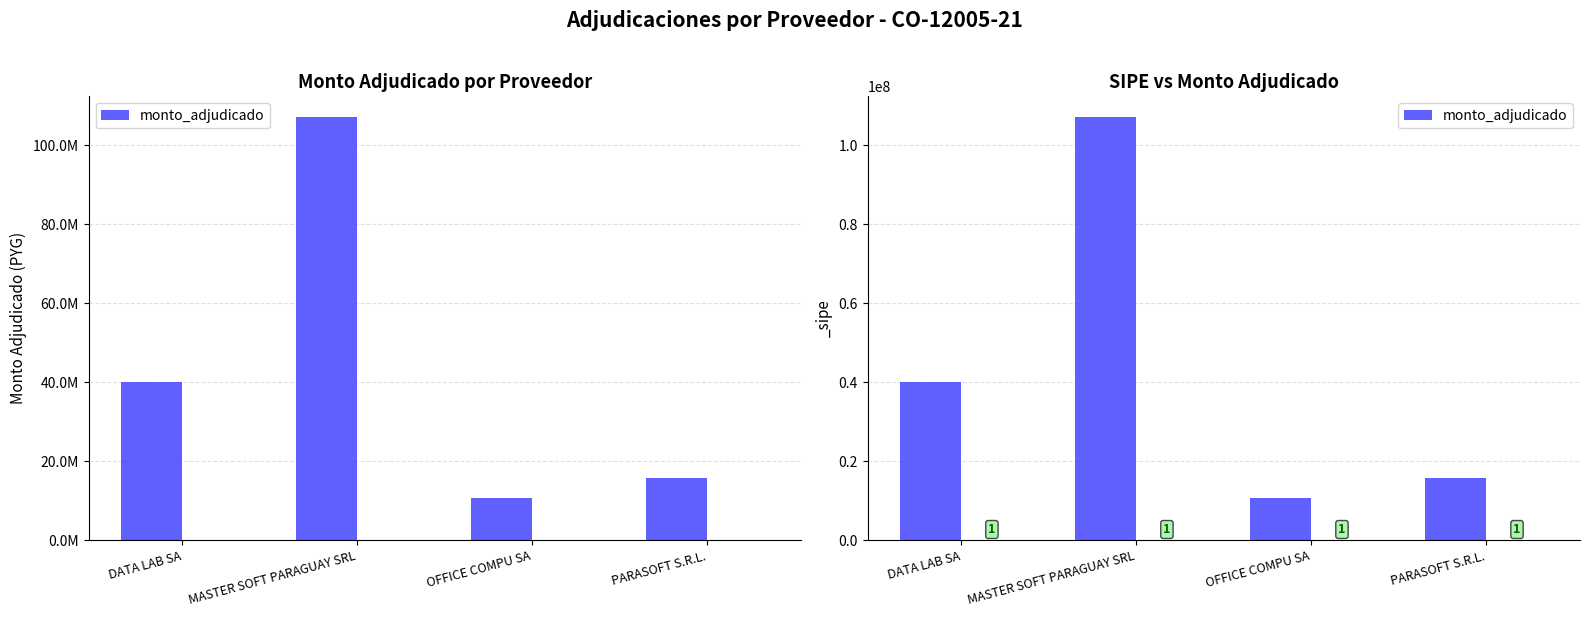

Reading right to left, extract all data points from this chart.

PARASOFT S.R.L.=15682000	OFFICE COMPU SA=10720500	MASTER SOFT PARAGUAY SRL=107032800	DATA LAB SA=40169650